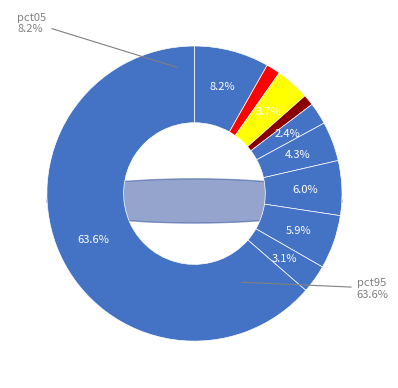

What percentage is the pct75 slice, to the nearest percent?

6%